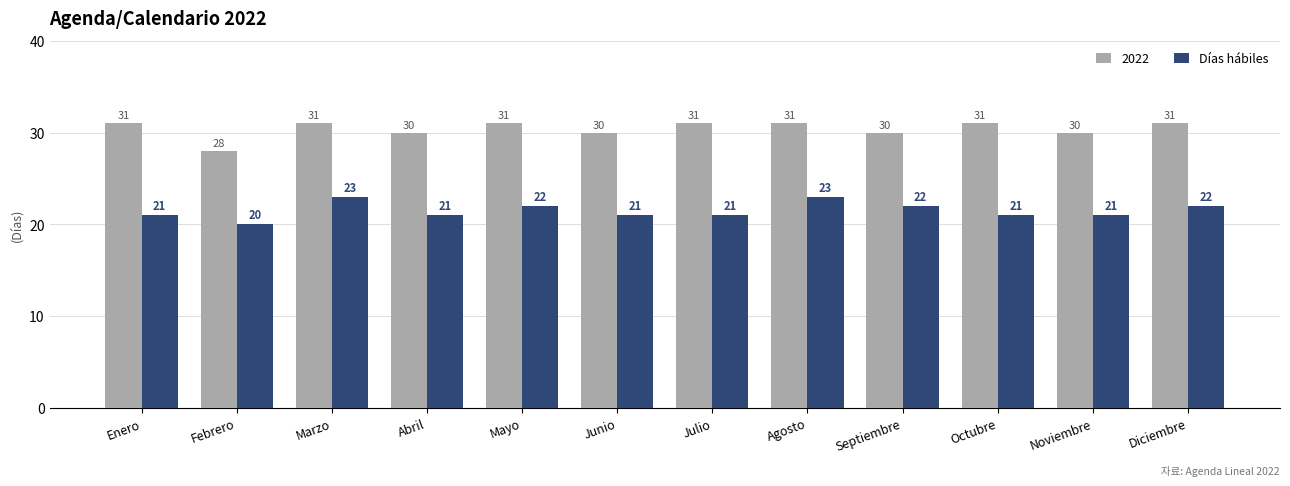

What is the sum of all 2022 values?

365